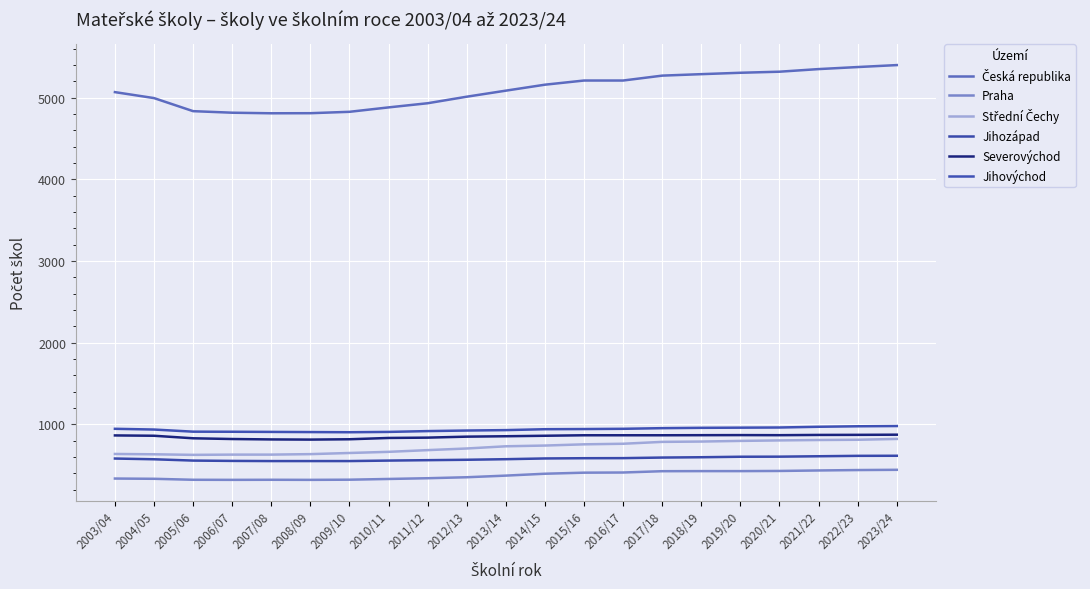

How many lines are shown in the chart?

6